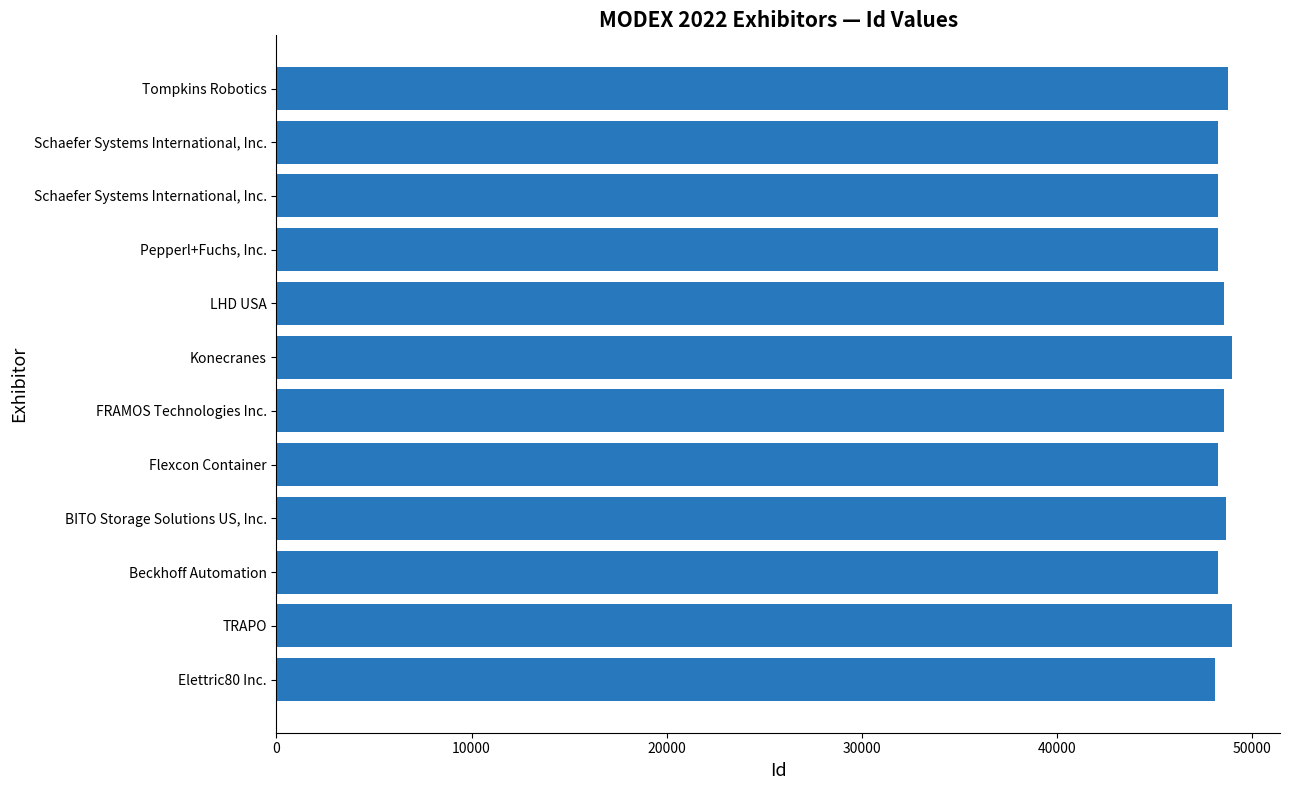

What is the average value?

48466